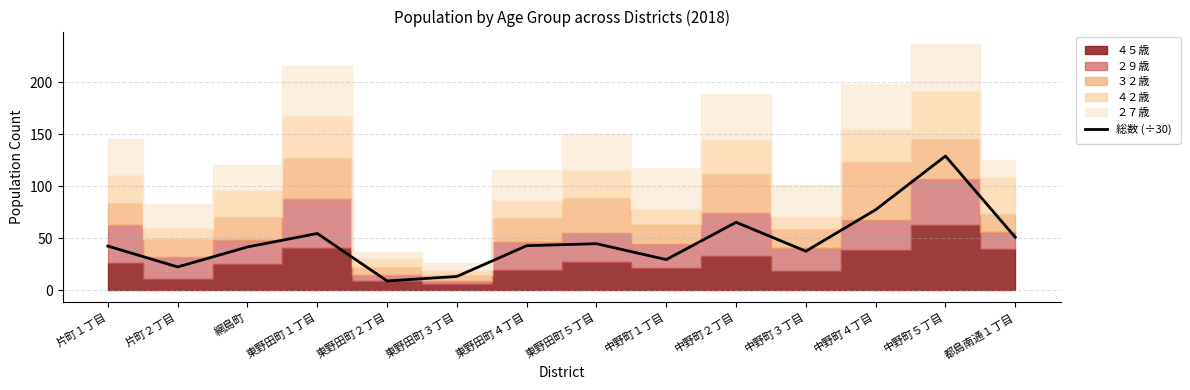

What is the change in value from 片町１丁目 to 東野田町１丁目?

+12.1